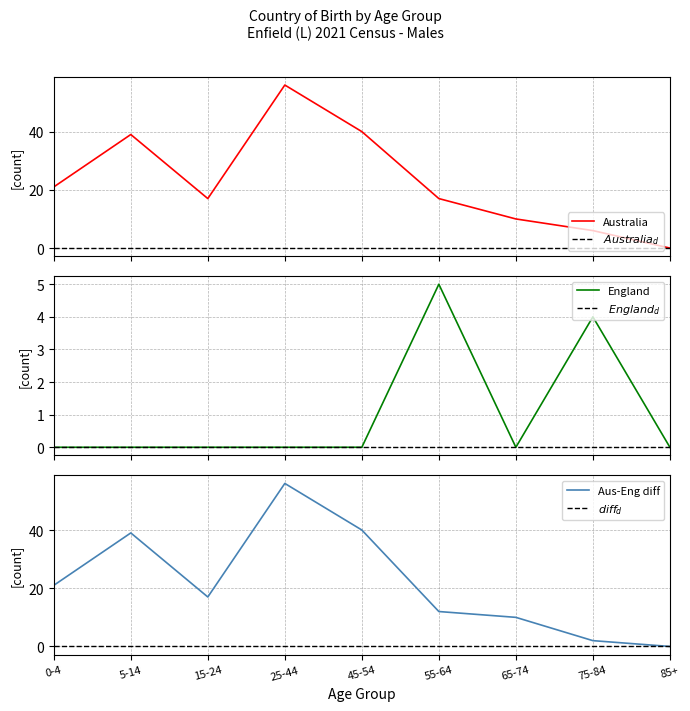

What is the spread (max minus min) of values at 65-74?

10